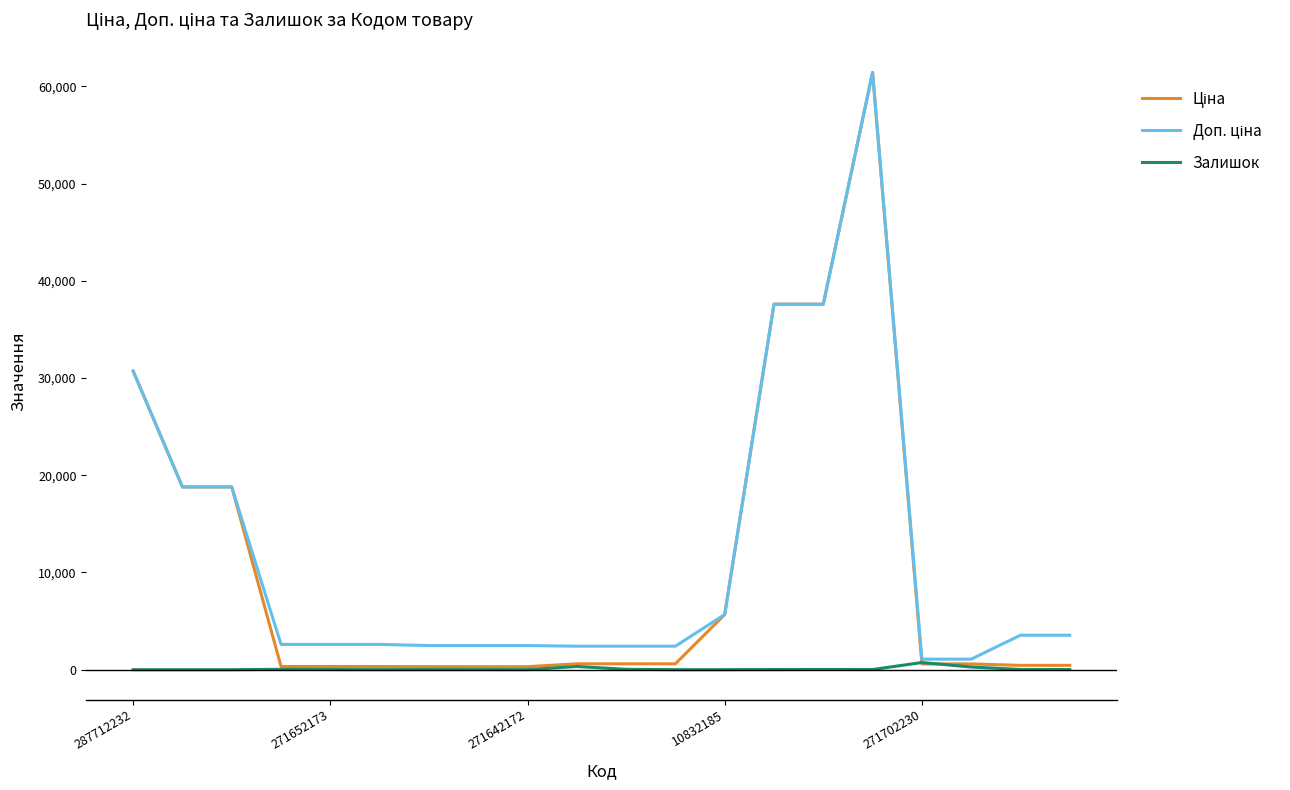

Reading right to left, what are all the values shown in this chart?

Ціна: 443.1	443.1	589.9	589.9	61434.3	37593.6	37593.6	5673.8	603.7	603.7	603.7	310.3	310.3	310.3	324.8	324.8	324.8	18796.8	18796.8	30717.1
Доп. ціна: 3545.0	3545.0	1081.7	1081.7	61434.3	37593.6	37593.6	5673.8	2414.8	2414.8	2414.8	2482.4	2482.4	2482.4	2598.3	2598.3	2598.3	18796.8	18796.8	30717.1
Залишок: 13.0	22.0	273.0	736.0	16.0	23.0	13.0	4.0	0.0	38.0	328.0	4.0	10.0	11.0	4.0	15.0	34.0	0.0	0.0	0.0